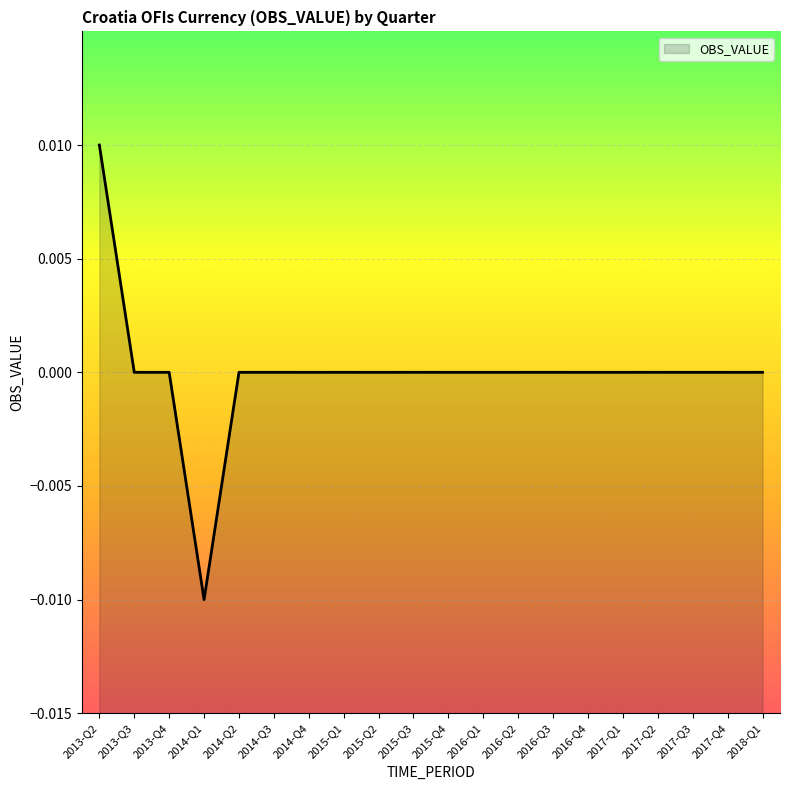

At which category does the chart reach its peak across all series?

2013-Q2